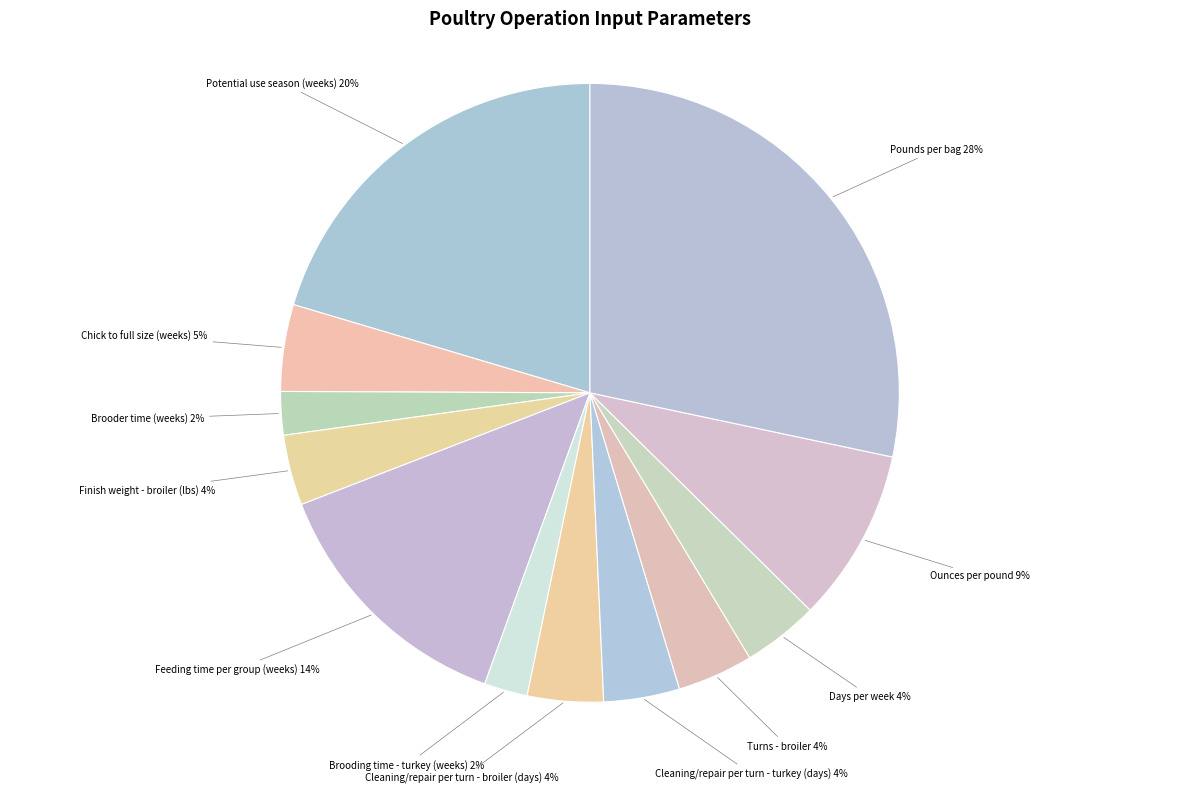

How many slices are in this pie chart?

12